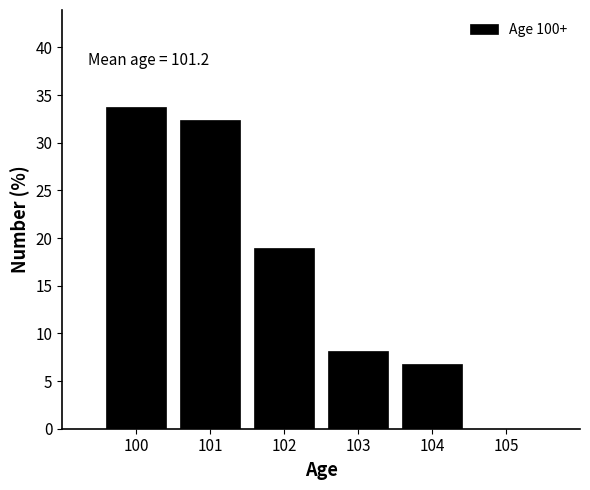

Which range on the x-axis has the tallest bar?

99.5 to 100.5